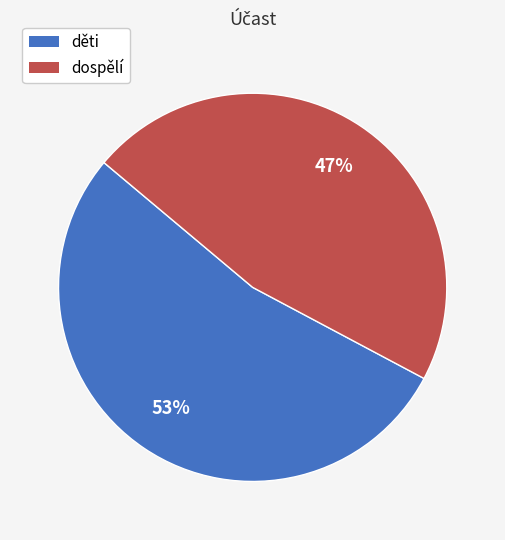

Is dospělí the majority of the pie?

No